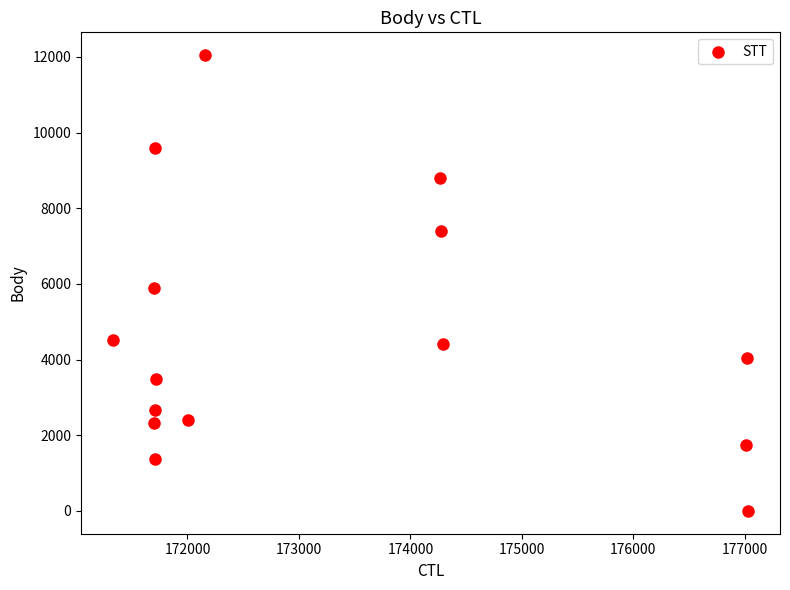

What is the range of Y values (max minus min)?

12049